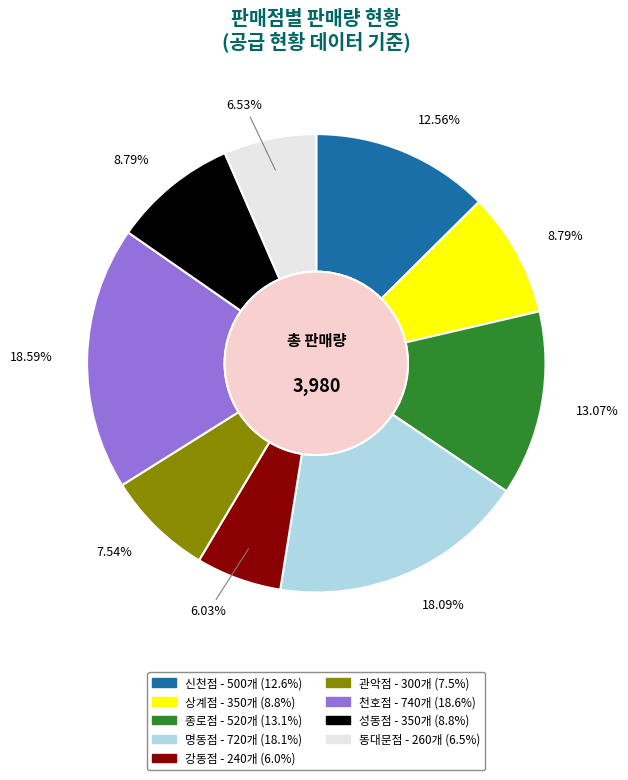

Is it true that 동대문점 is 7% of the pie?

True